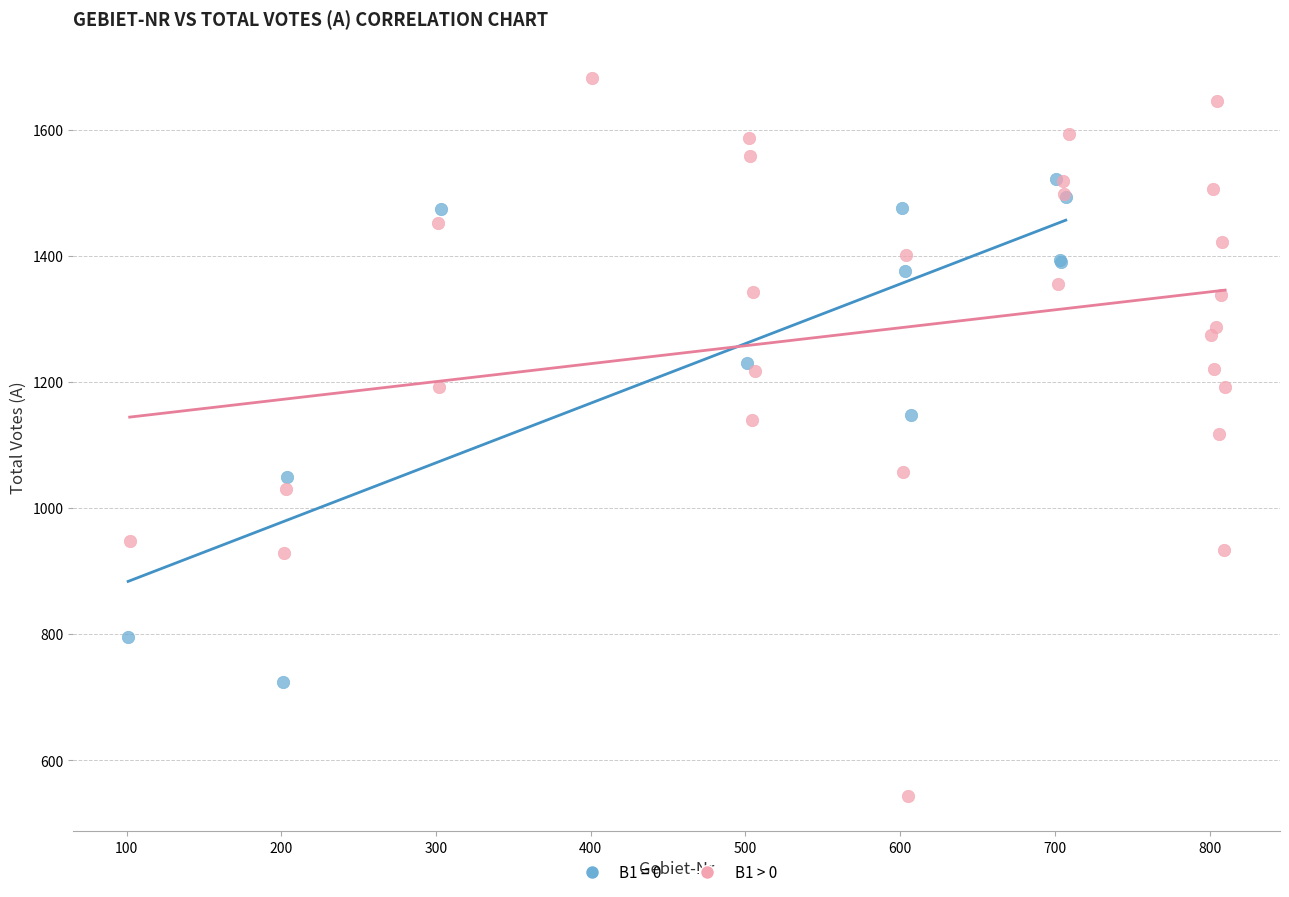

Which series contains the highest Y value?

B1 > 0